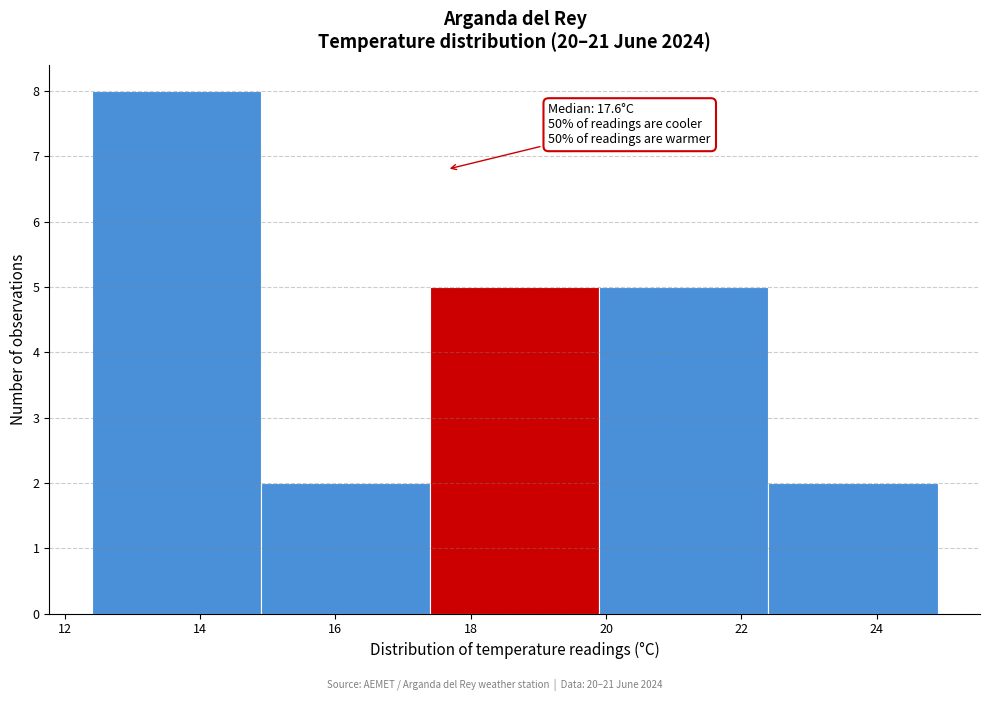

Which range on the x-axis has the tallest bar?

12.4 to 14.9